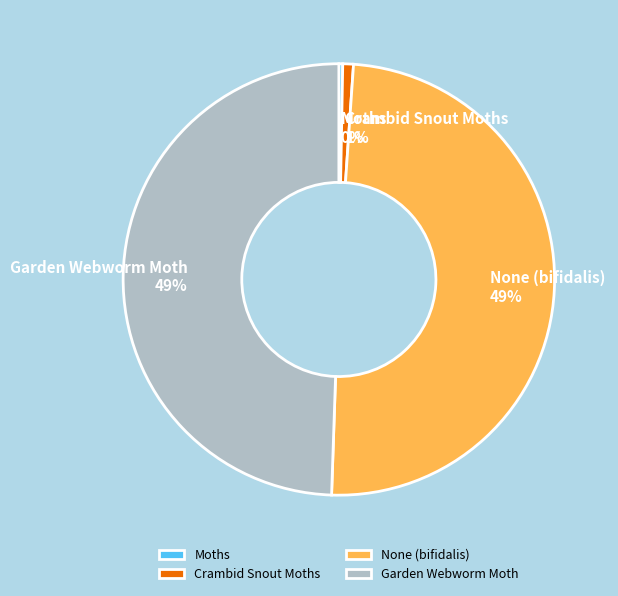

Is there a majority slice in this chart?

No